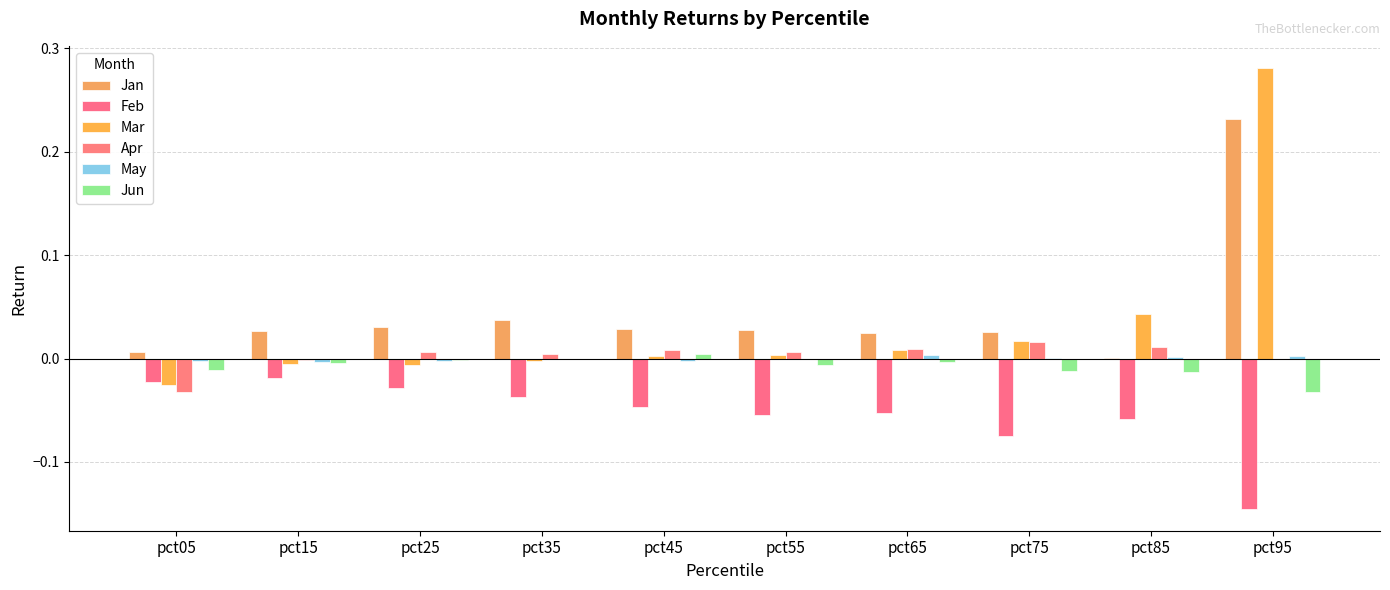

Is the value of Apr at pct65 greater than the value of Jan at pct35?

No